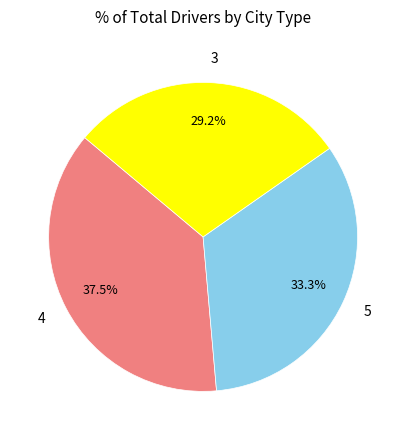

Which category has the biggest portion of the pie?

4